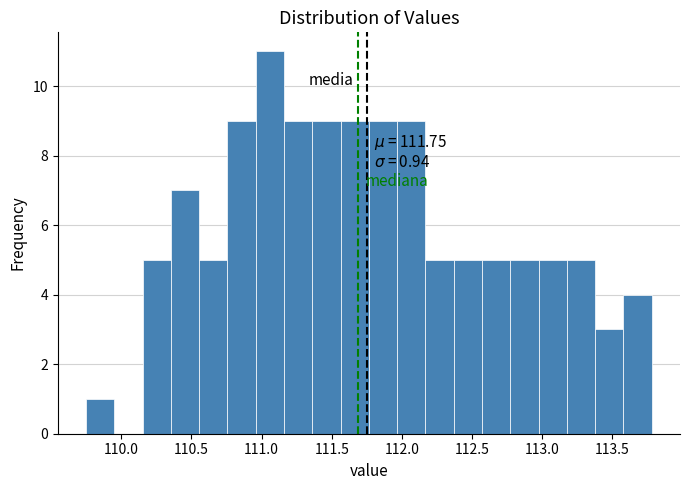

Over which range of the x-axis is the bar tallest?

110.95 to 111.15